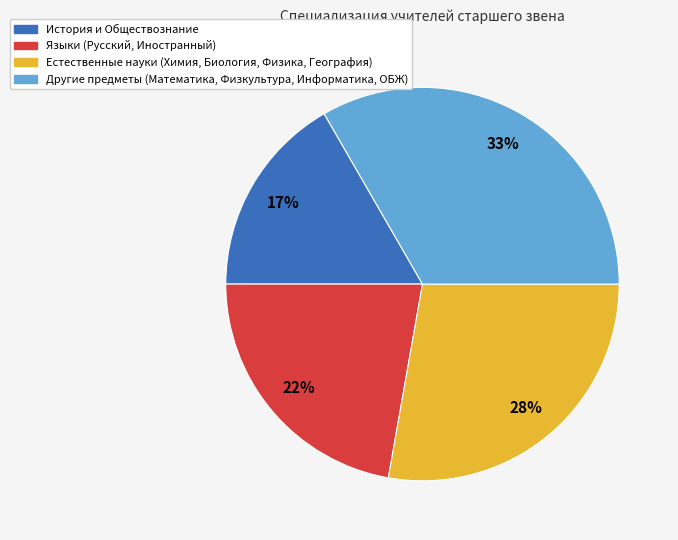

Is there any slice that represents more than half of the pie?

No